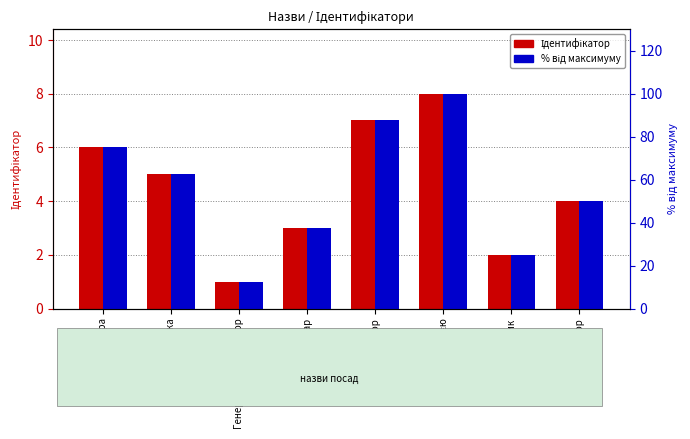

Are the bars horizontal?

No